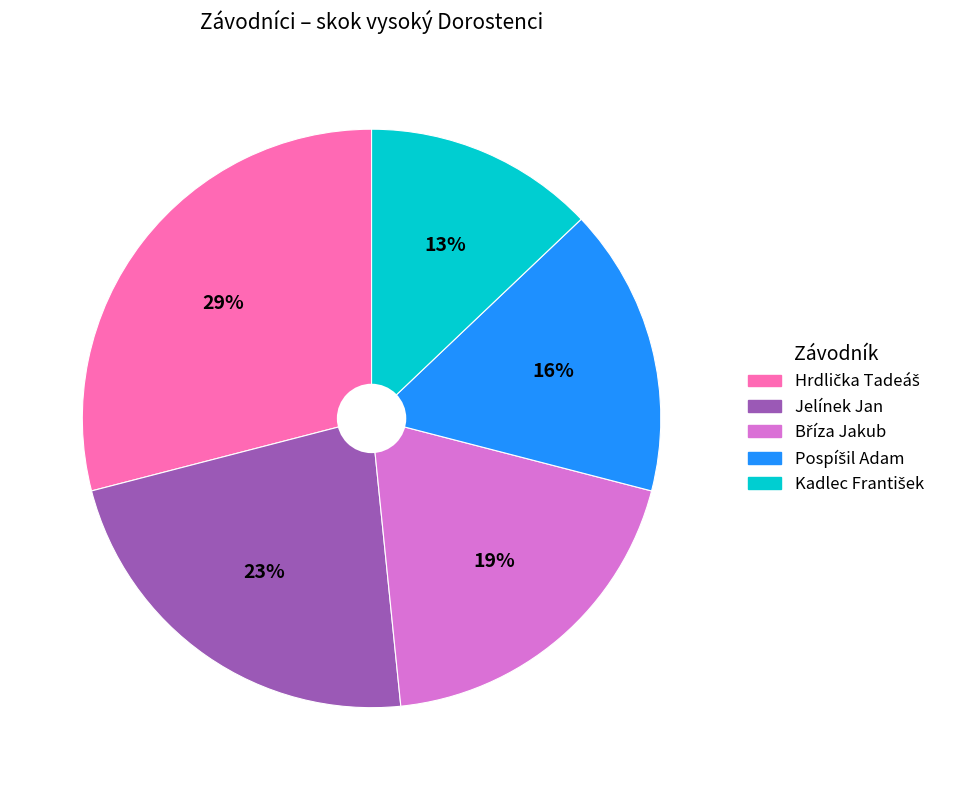

To the nearest percent, what is the average slice percentage?

20%